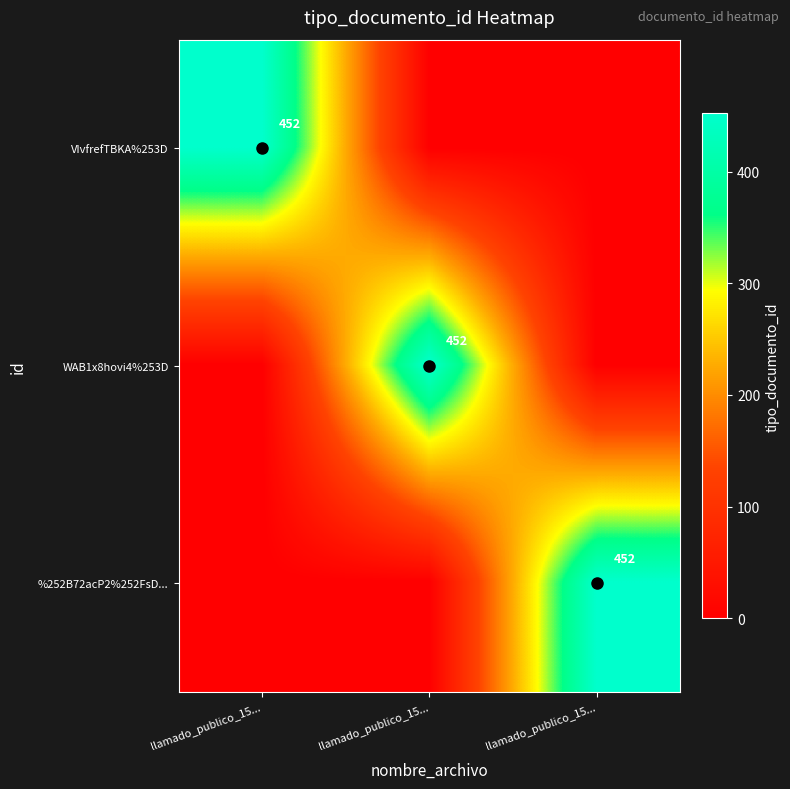

At how many categories does at least one series exceed 156?

3